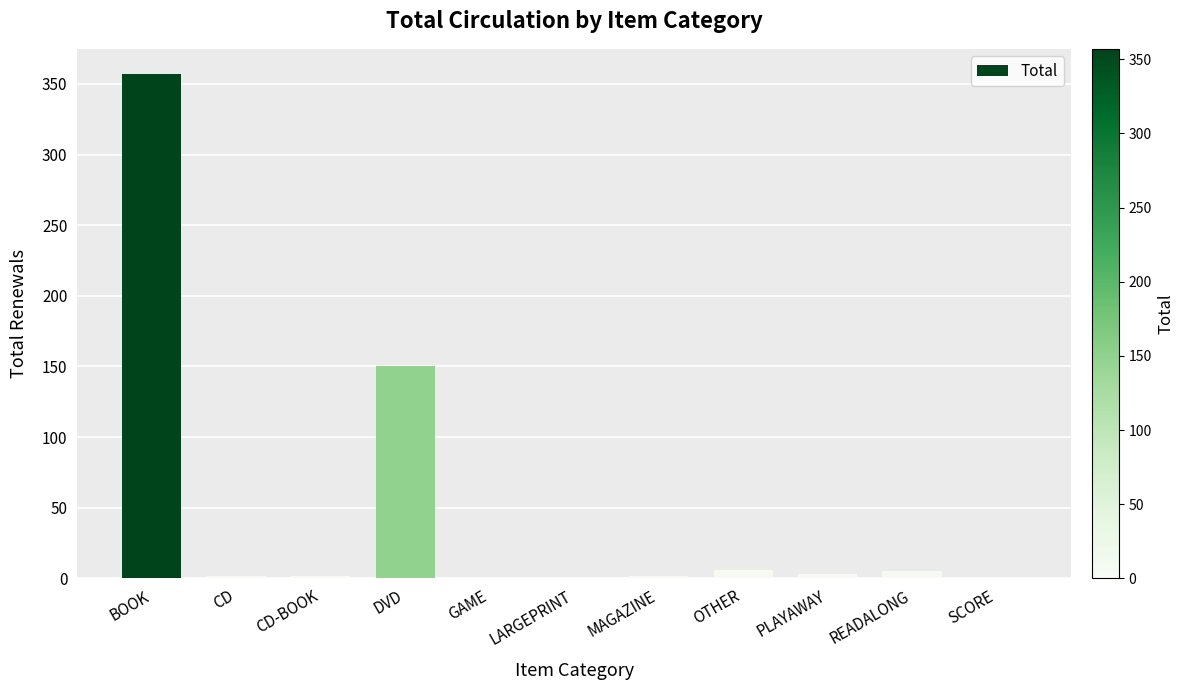

What is the maximum value shown in the chart?

357